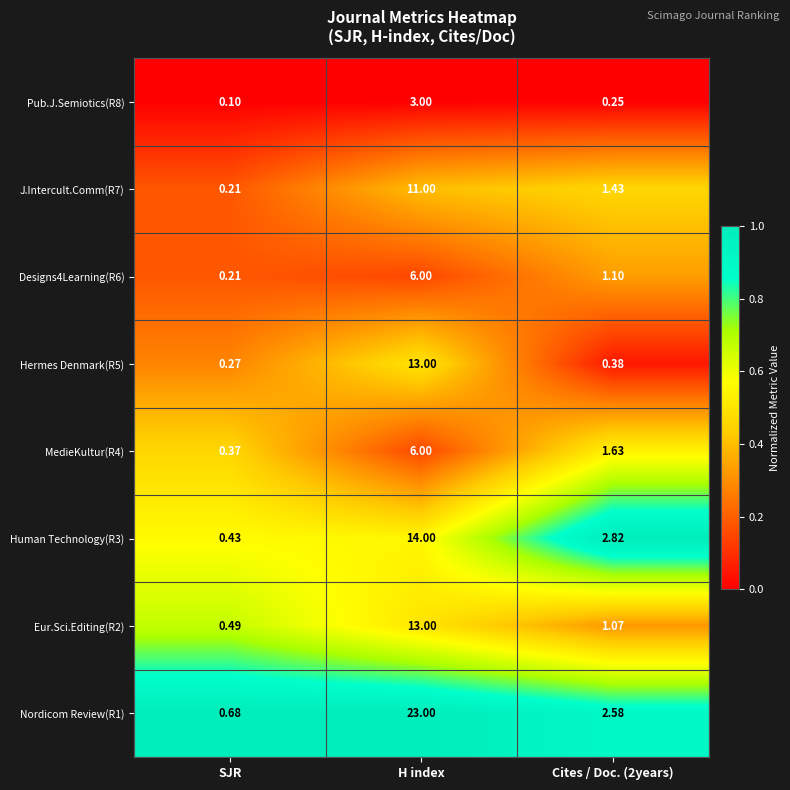

Which category has the highest value across all series?

H index